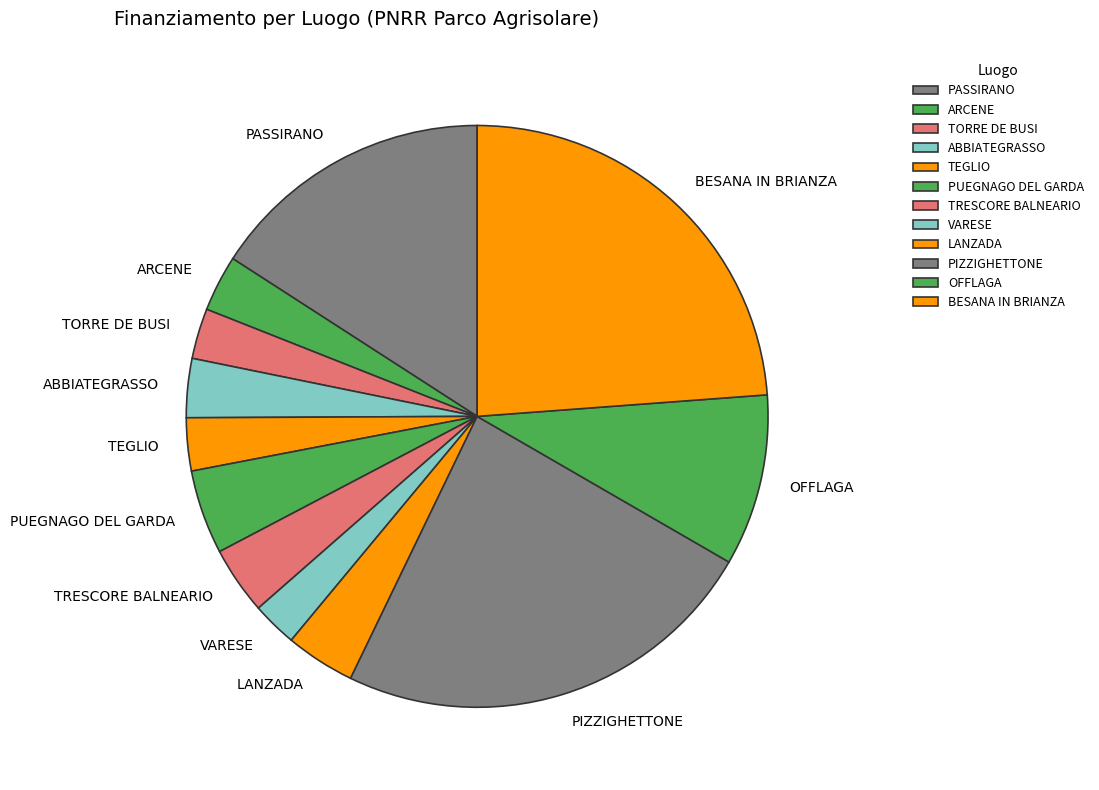

Do LANZADA and ARCENE together represent more than half of the pie?

No